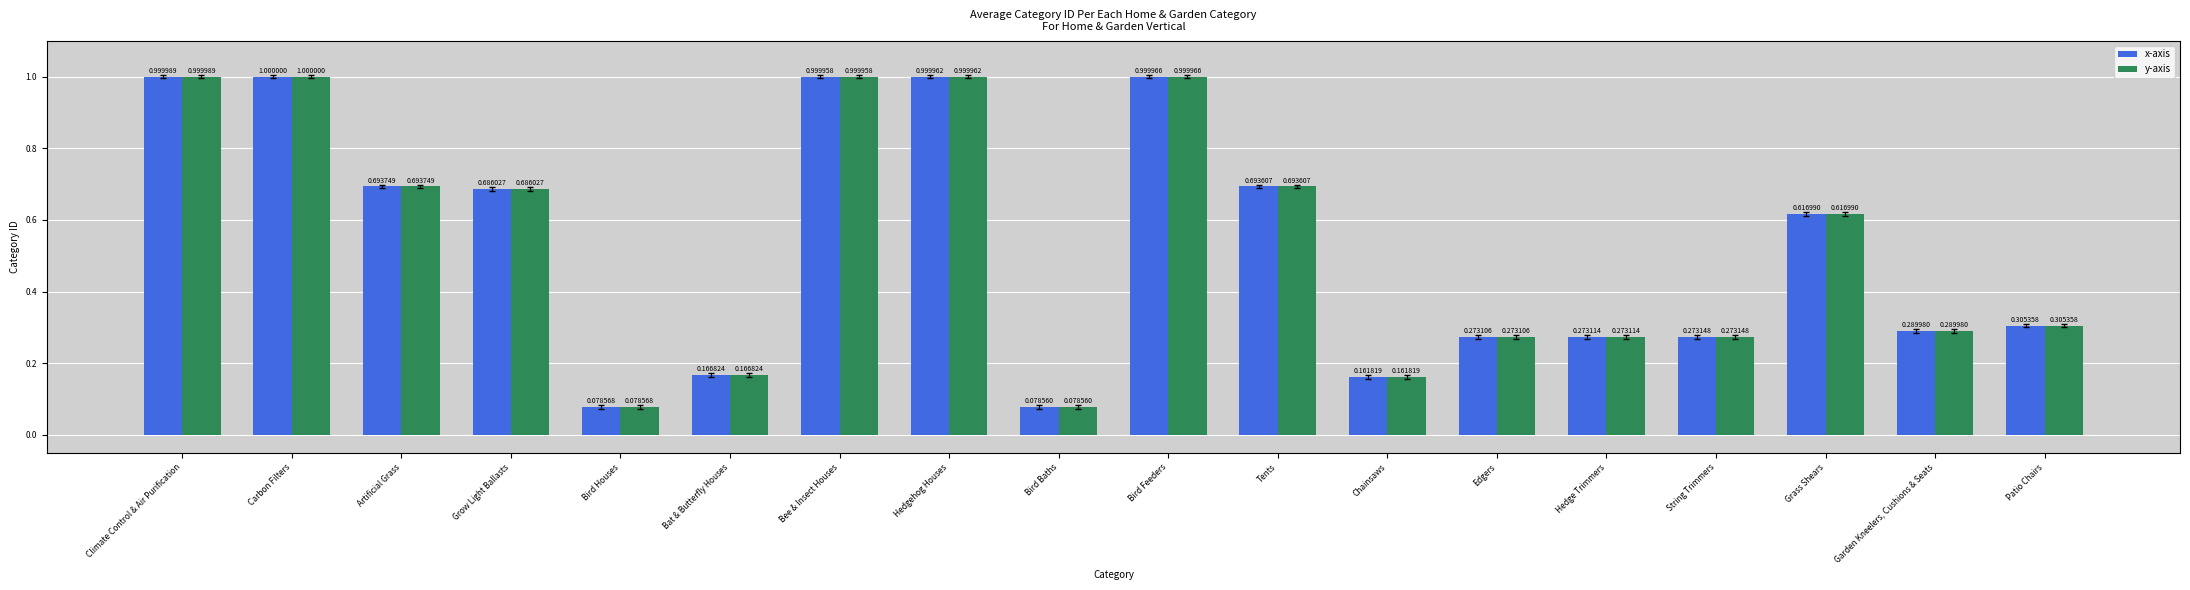

How many groups of bars are there?

18